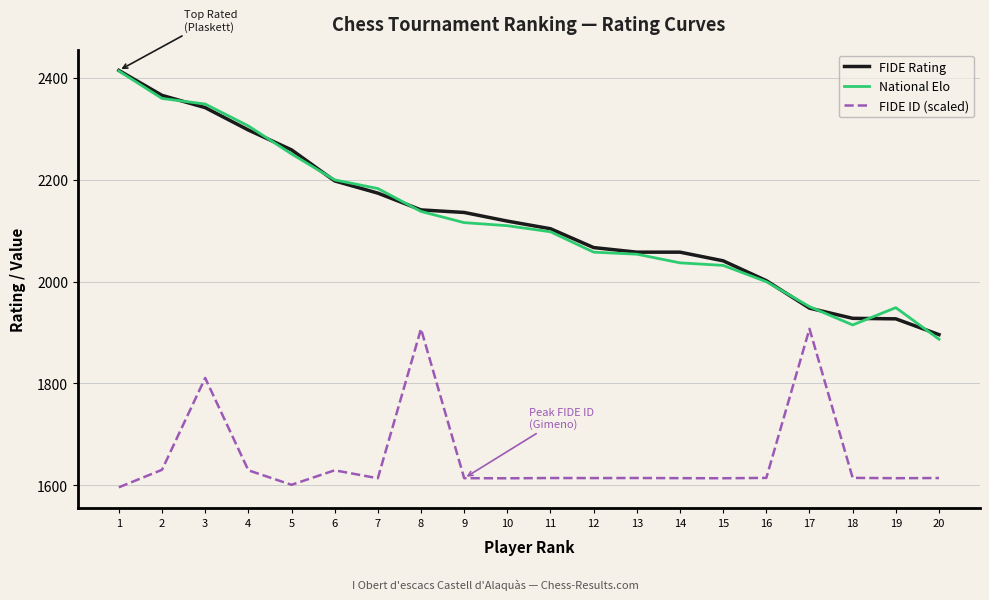

What is the total value across all series at 2?

6356.4